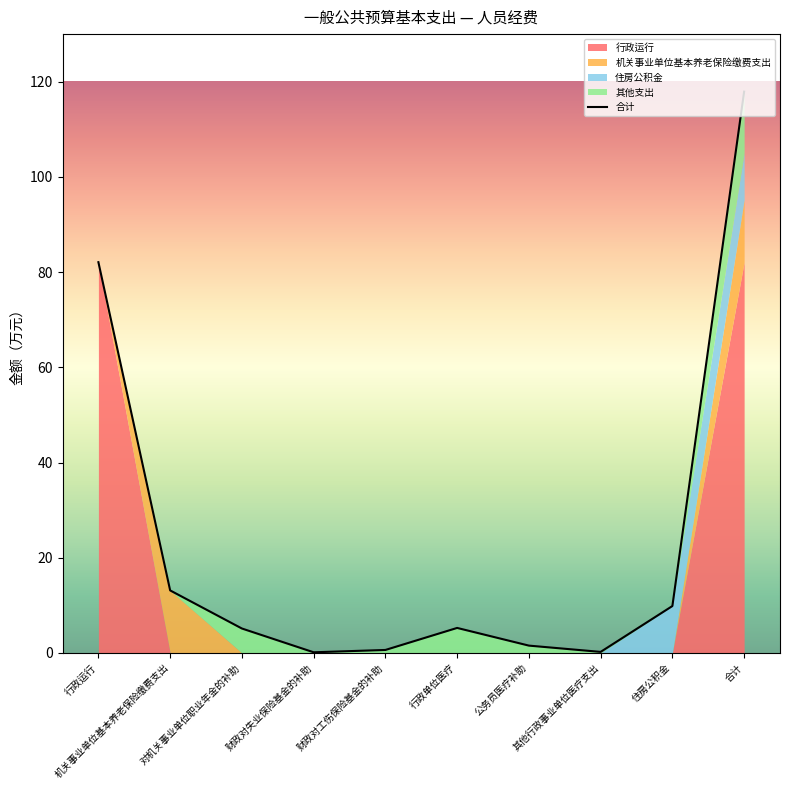

The value at 其他行政事业单位医疗支出 is 0.2. True or false?

True